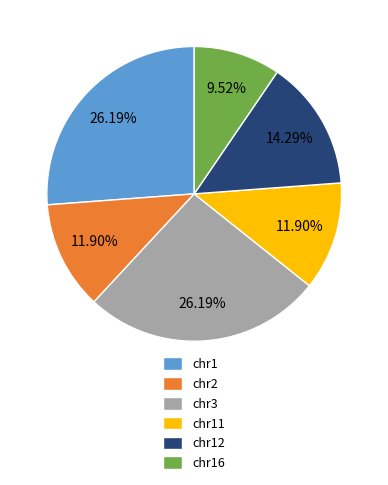

Do chr12 and chr16 together represent more than half of the pie?

No